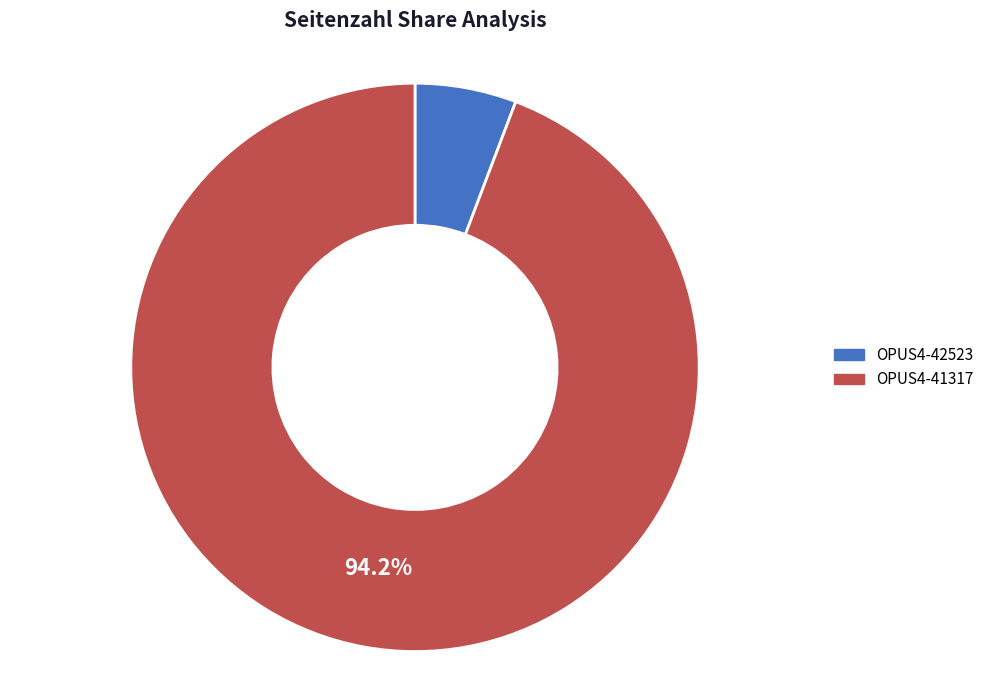

Is it true that OPUS4-41317 is 94% of the pie?

True